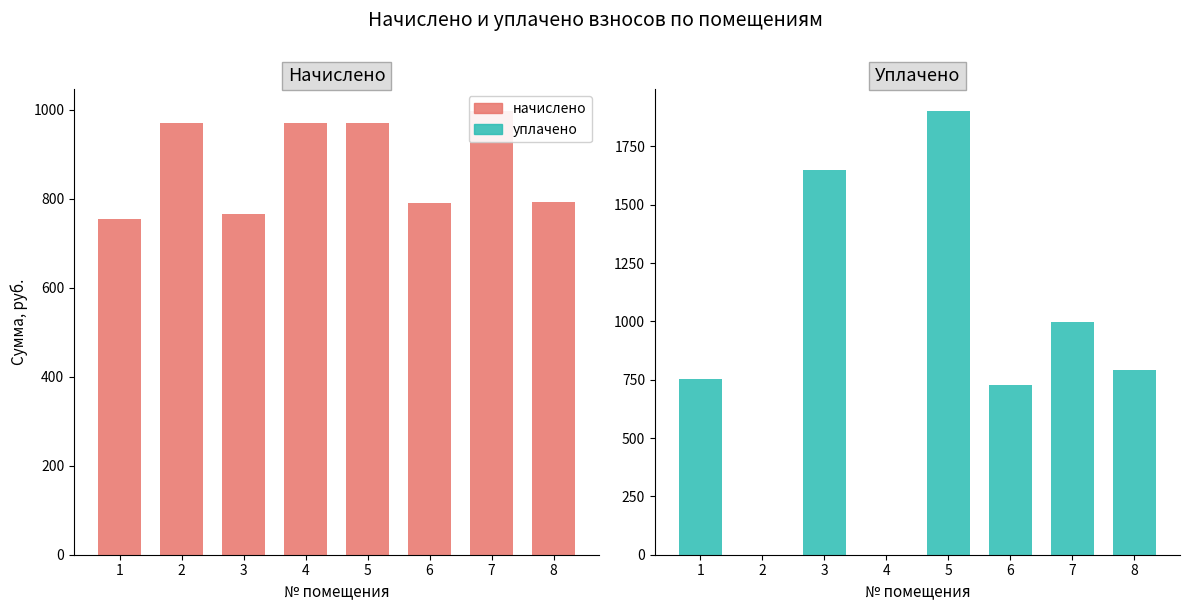

How many values in the начислено series exceed 970?

4